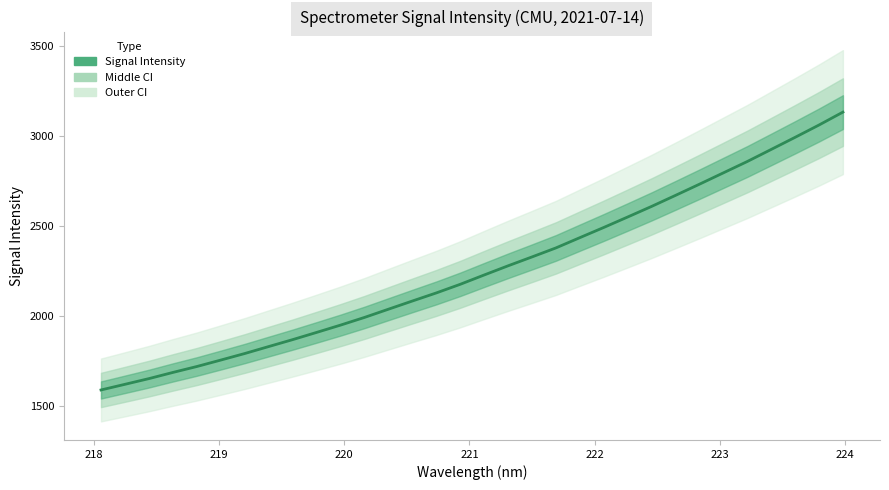

What is the smallest value displayed?

1587.5